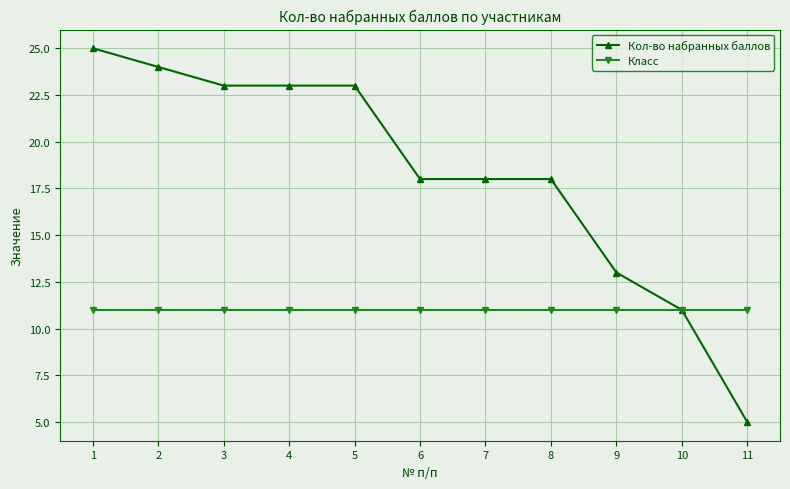

True or false: Класс has a value of 11 at 8.

True